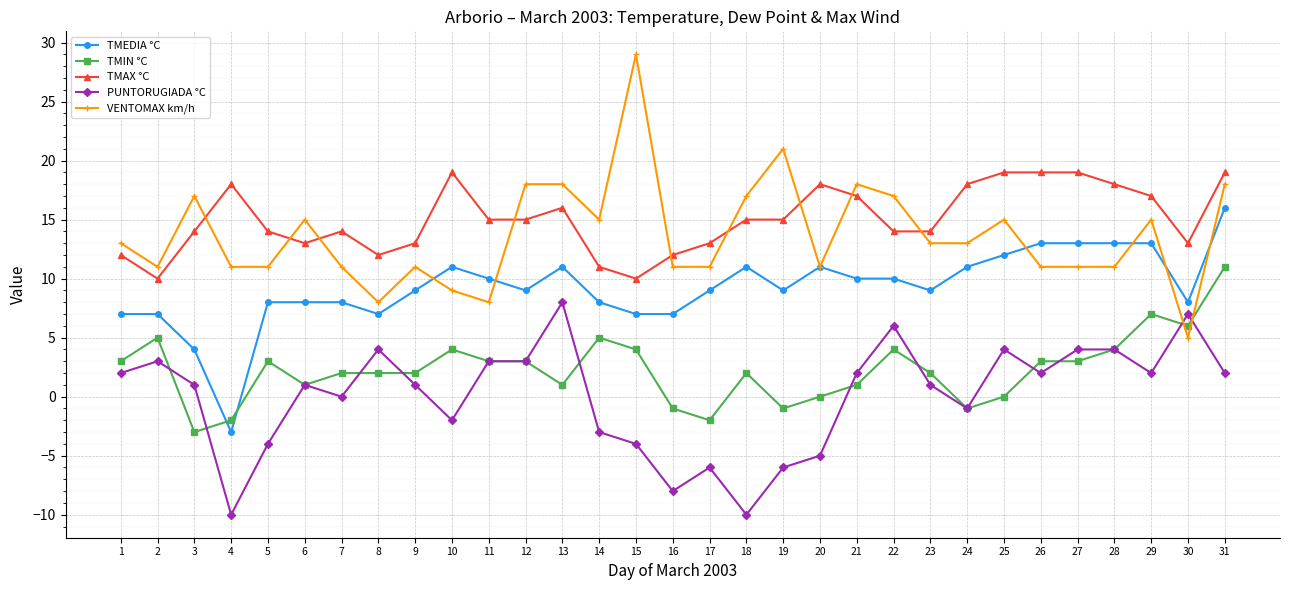

True or false: TMEDIA °C has a value of 12 at 17.

False